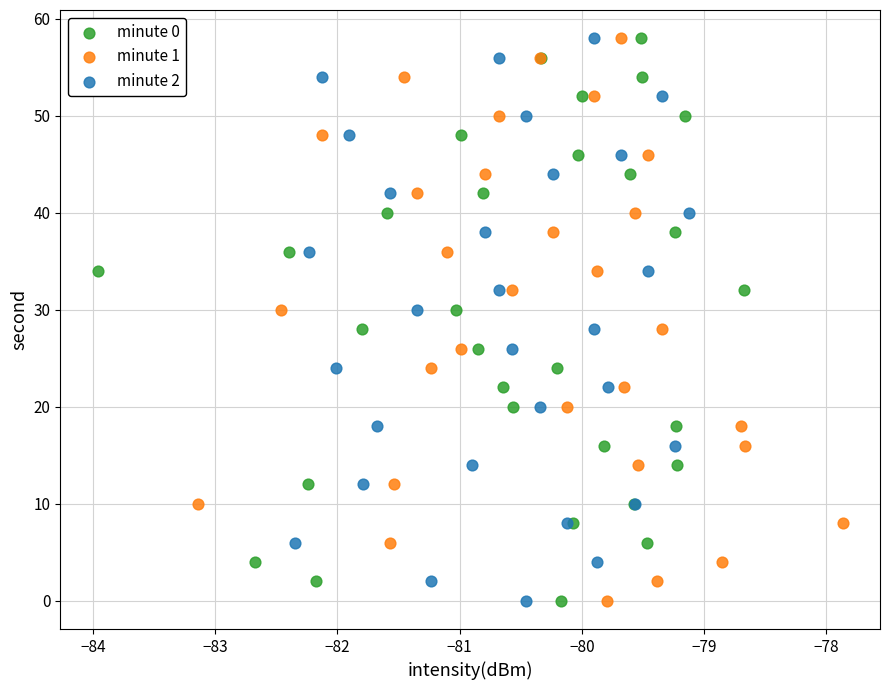

What are all the series names shown in the legend?

minute 0, minute 1, minute 2